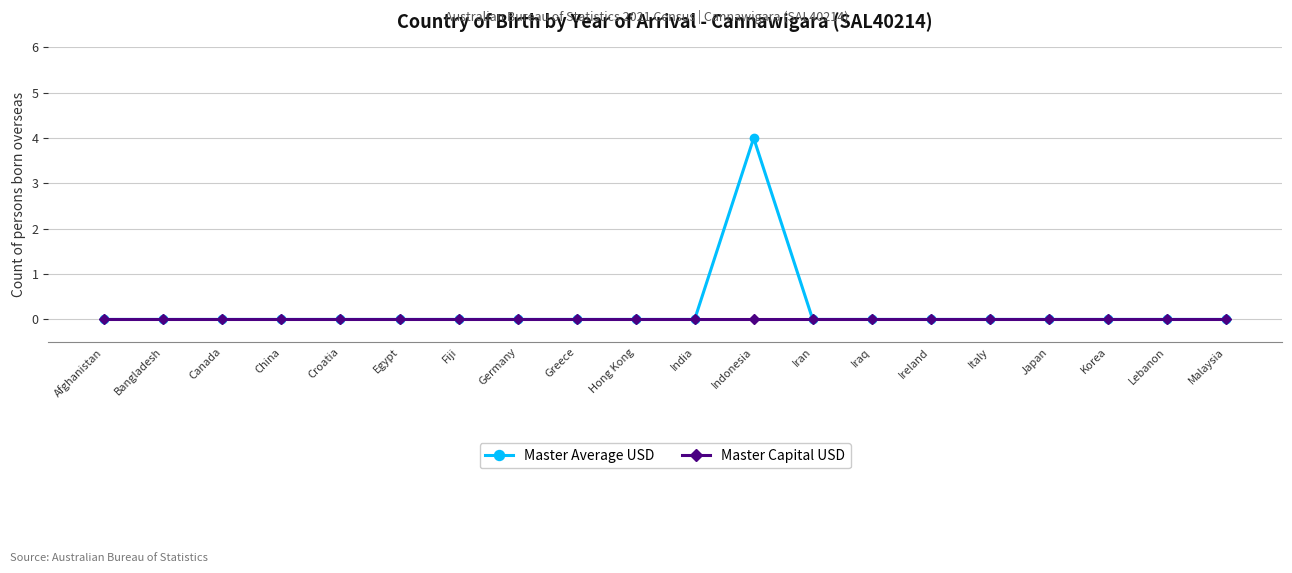

Which series has the largest total across all categories?

Master Average USD